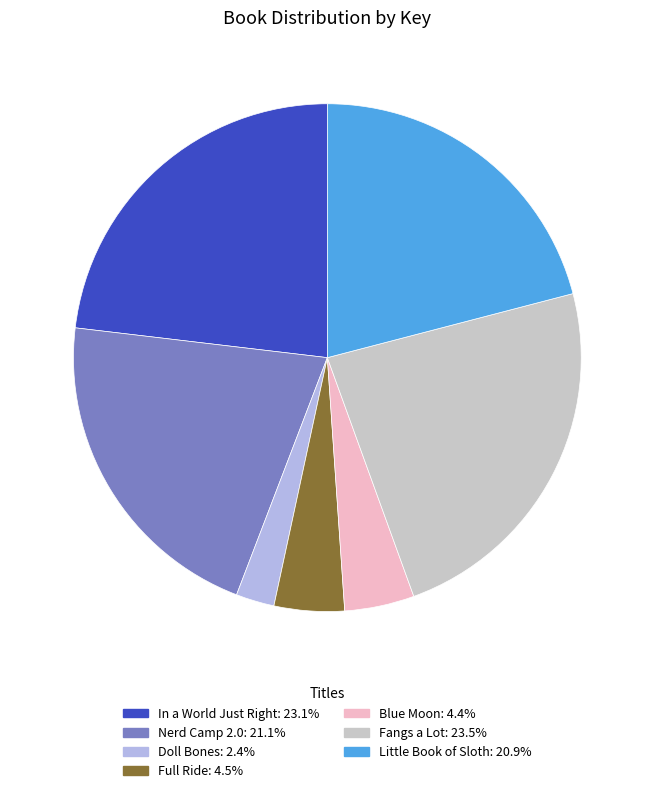

The Fangs a Lot slice represents 24% of the pie. True or false?

True